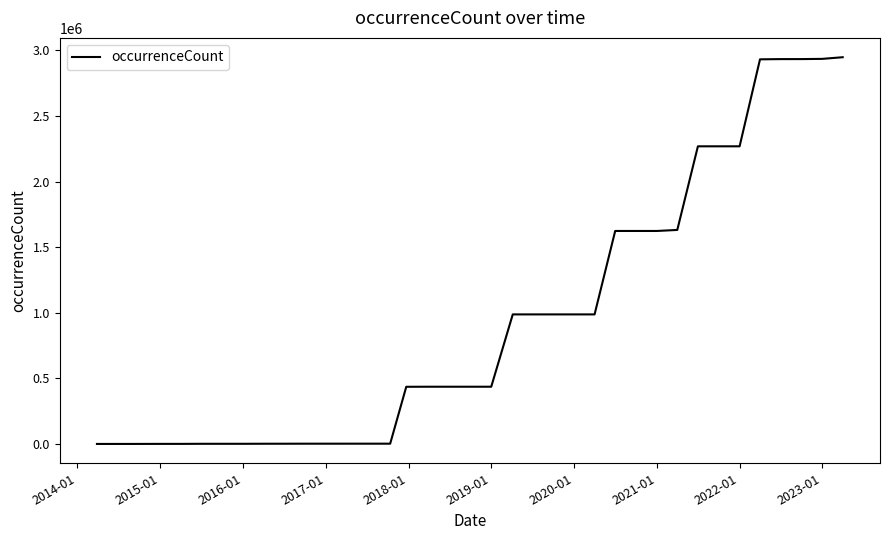

What is the greatest value displayed?

2947846